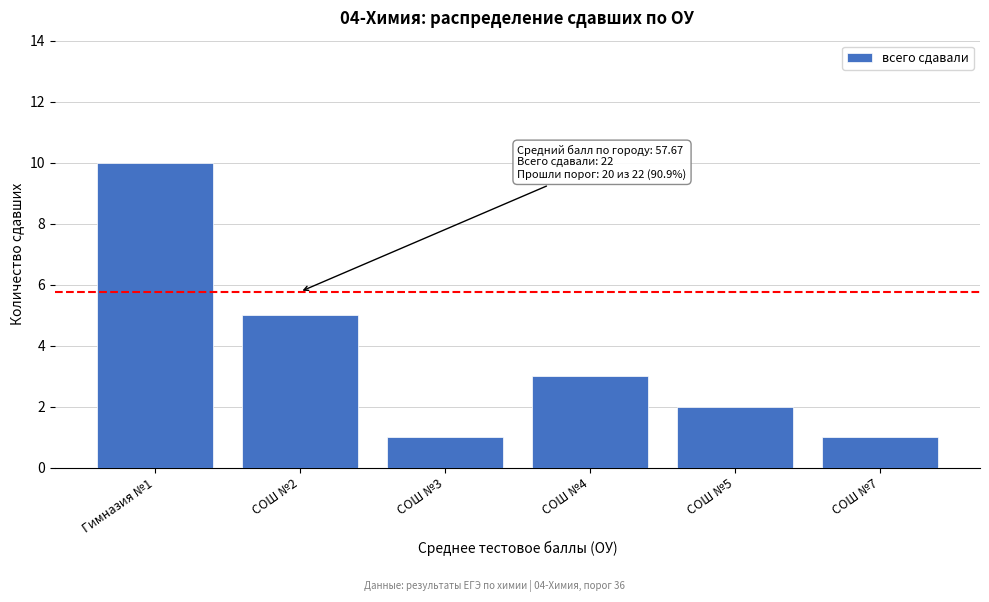

Reading right to left, what are all the values shown in this chart?

1	2	3	1	5	10